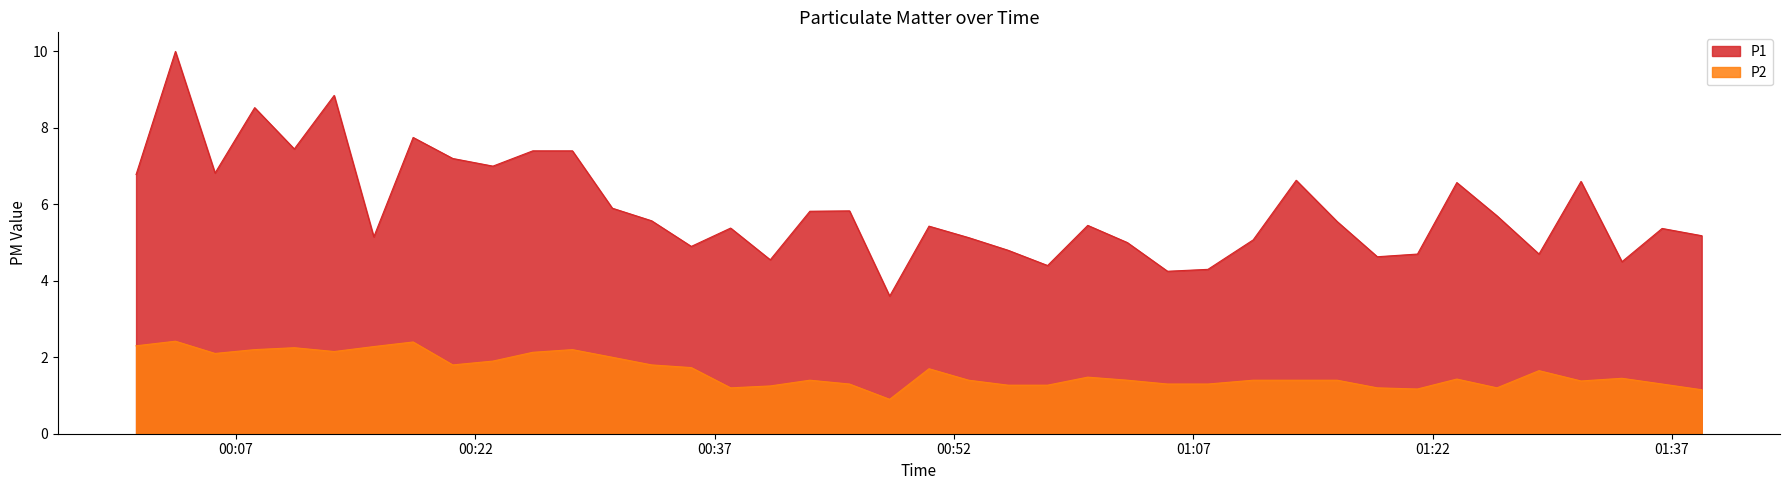

Which series has the largest range (max minus min)?

P1